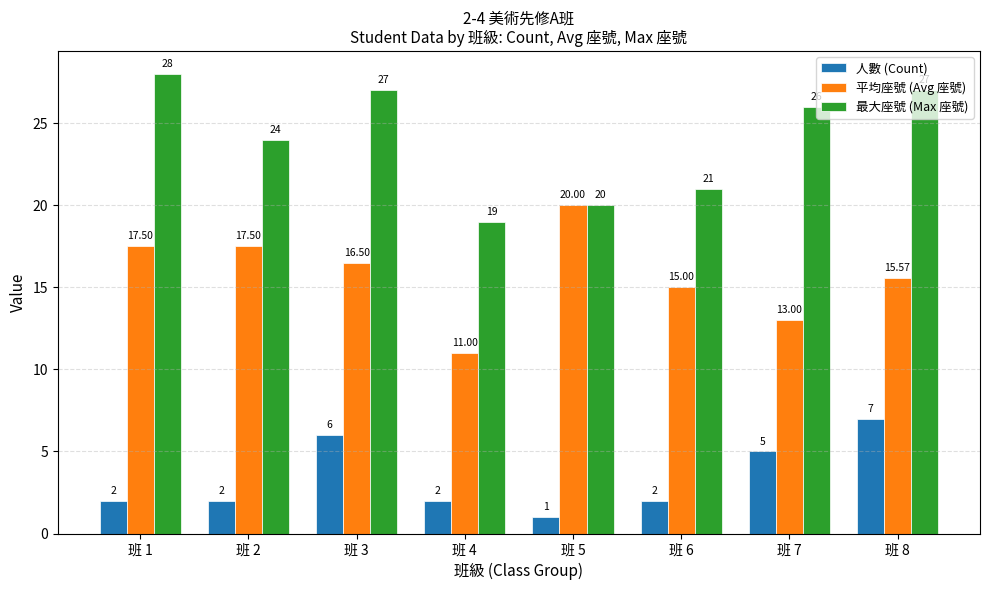

What is the highest value of the 平均座號 (Avg 座號) series?

20.0